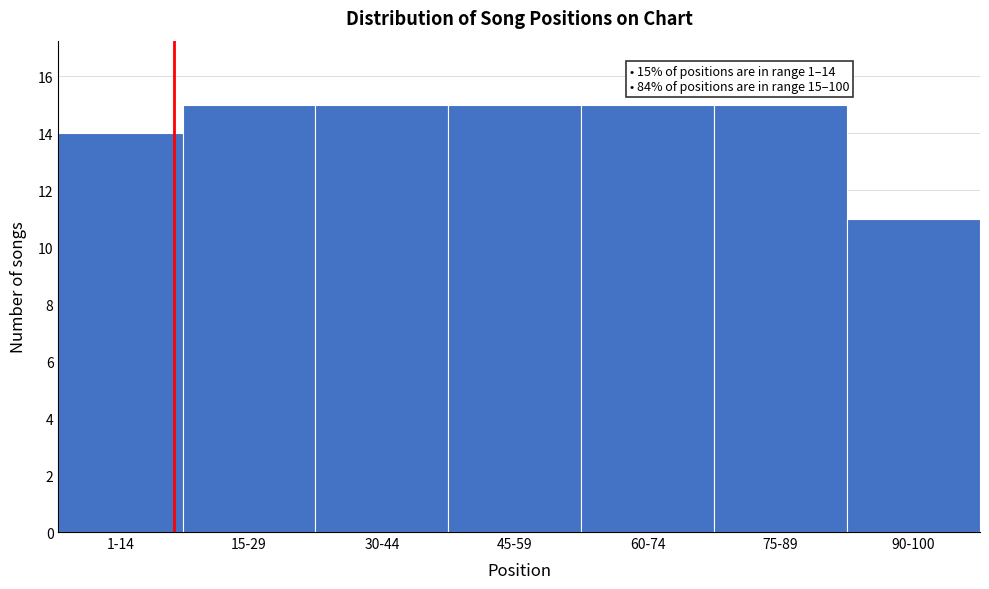

Reading right to left, what are all the values shown in this chart?

90-100=11	75-89=15	60-74=15	45-59=15	30-44=15	15-29=15	1-14=14